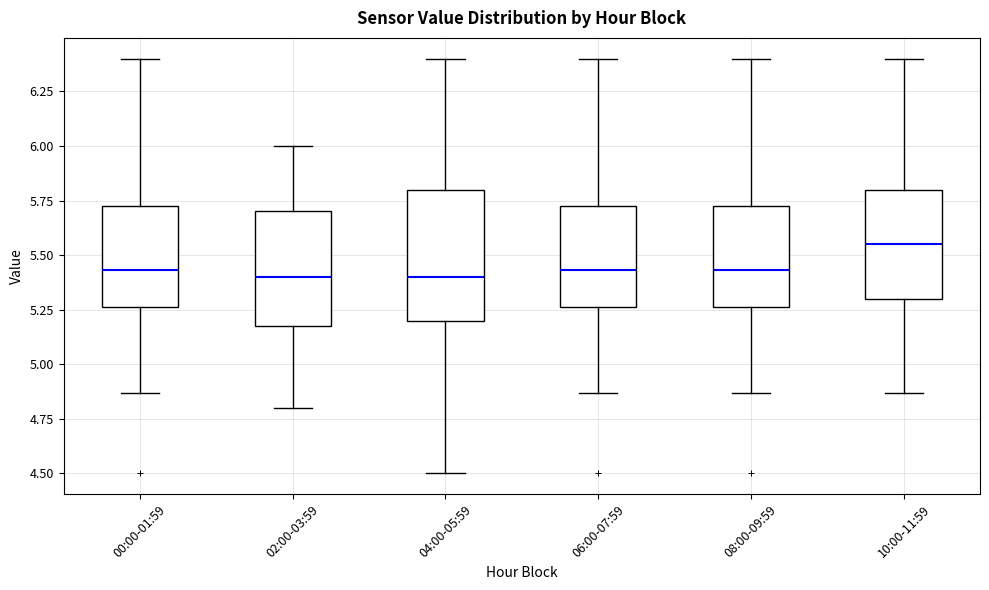

Which box's median line is the highest?

10:00-11:59